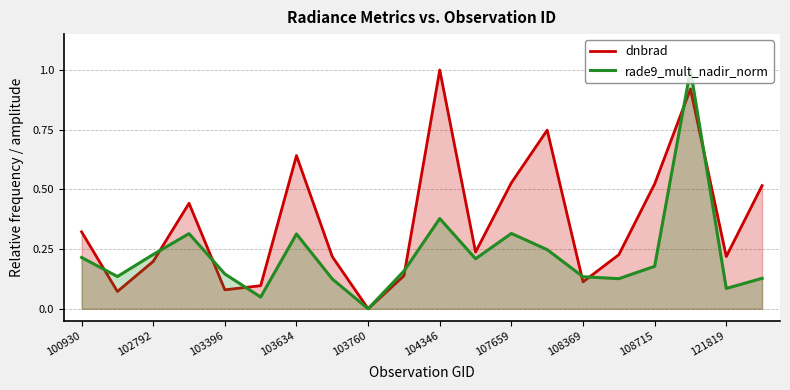

What is the sum of all rade9_mult_nadir_norm values?

4.5